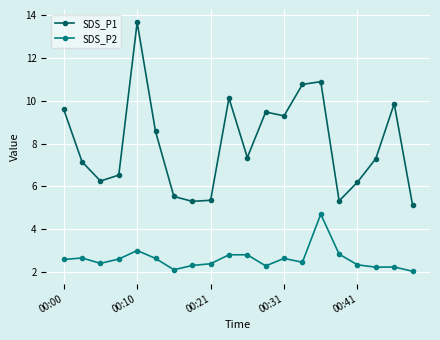

True or false: SDS_P2 has more than 0 interior local peaks.

True